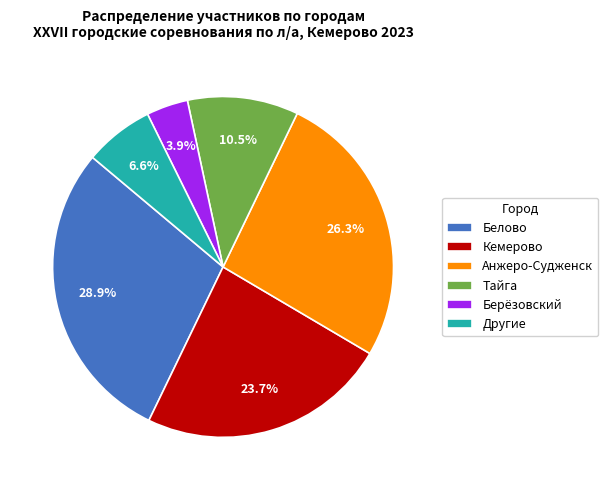

Does any single category account for the majority?

No